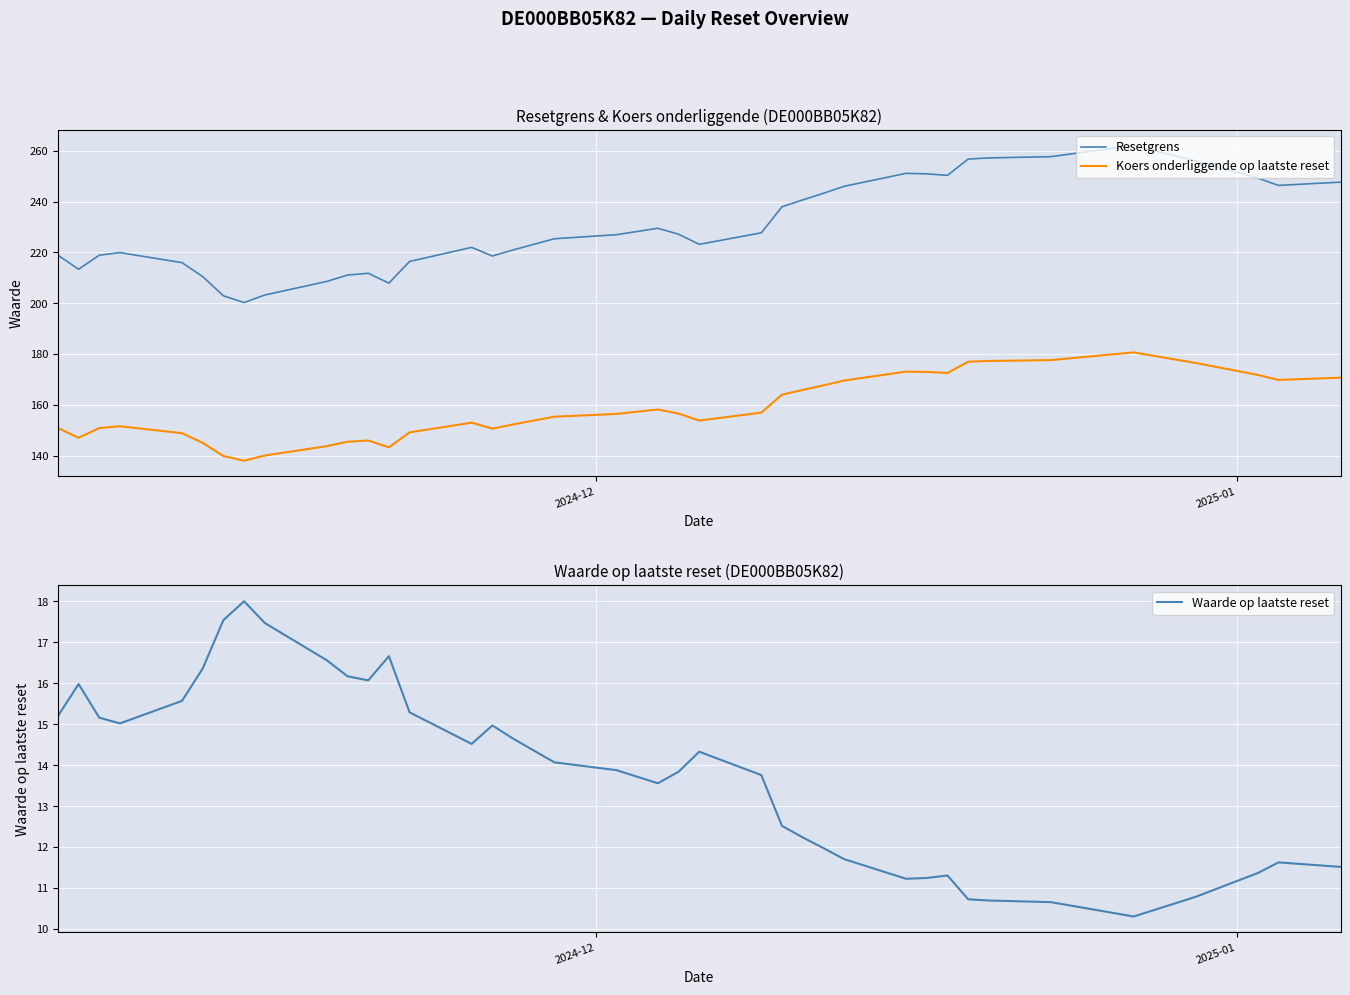

In Koers onderliggende op laatste reset, how many points are lower than both neighbors (excluding endpoints)?

7